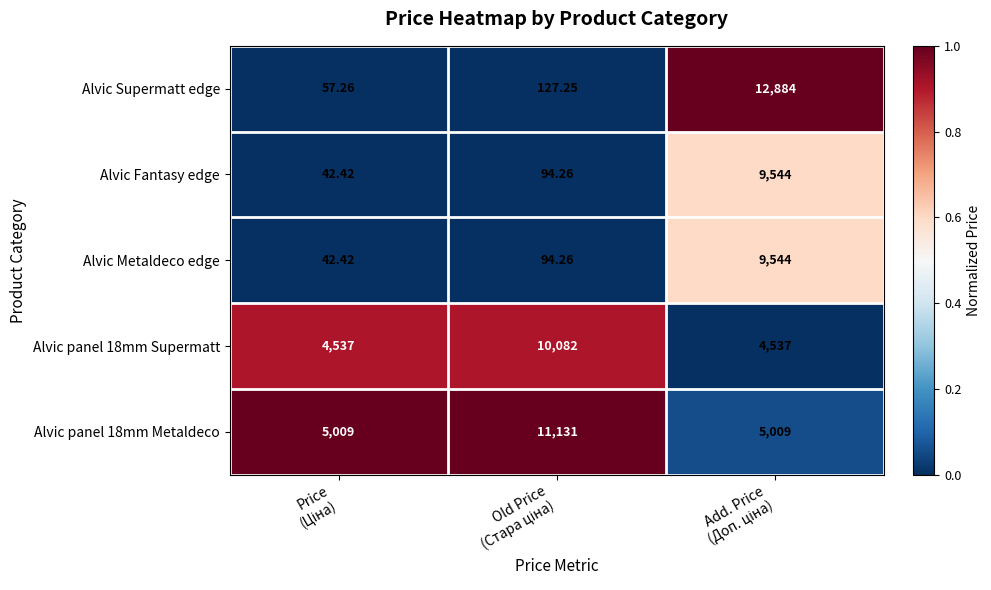

Which series has the widest spread of values?

Alvic Supermatt edge